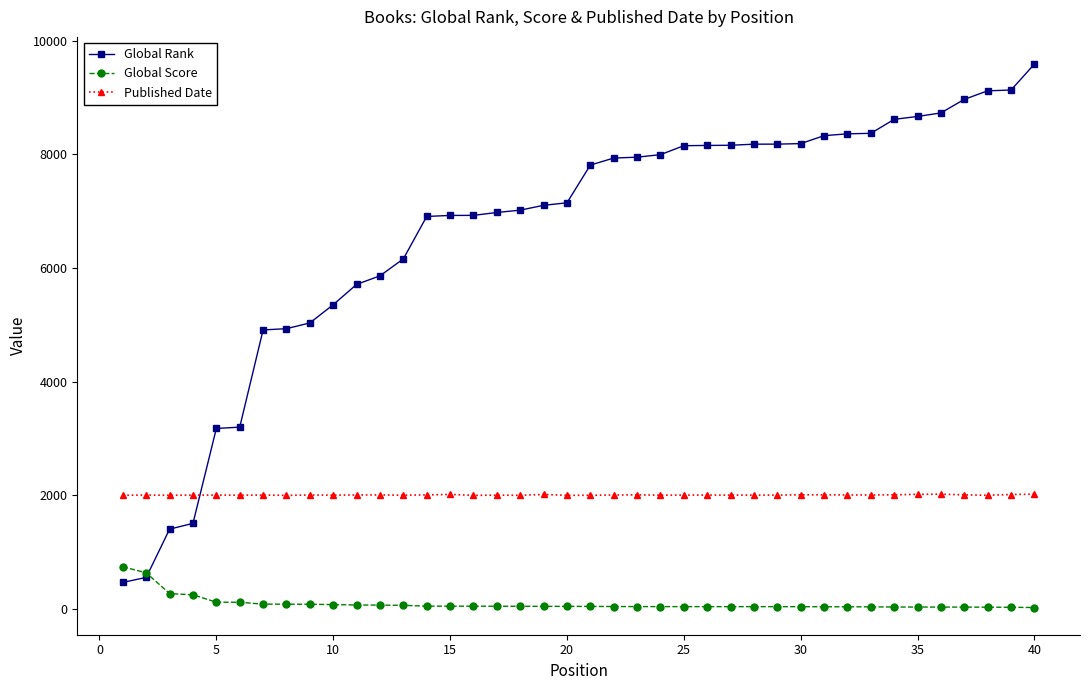

Which series has the widest spread of values?

Global Rank